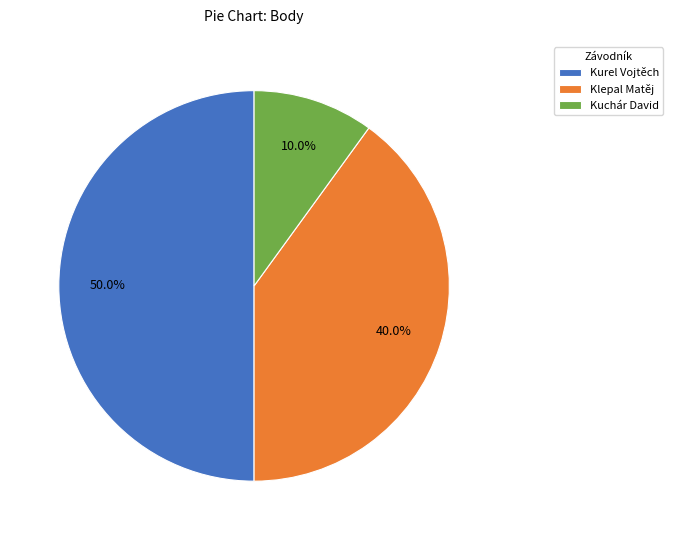

To the nearest percent, what is the difference between the largest and smallest slice percentages?

40%